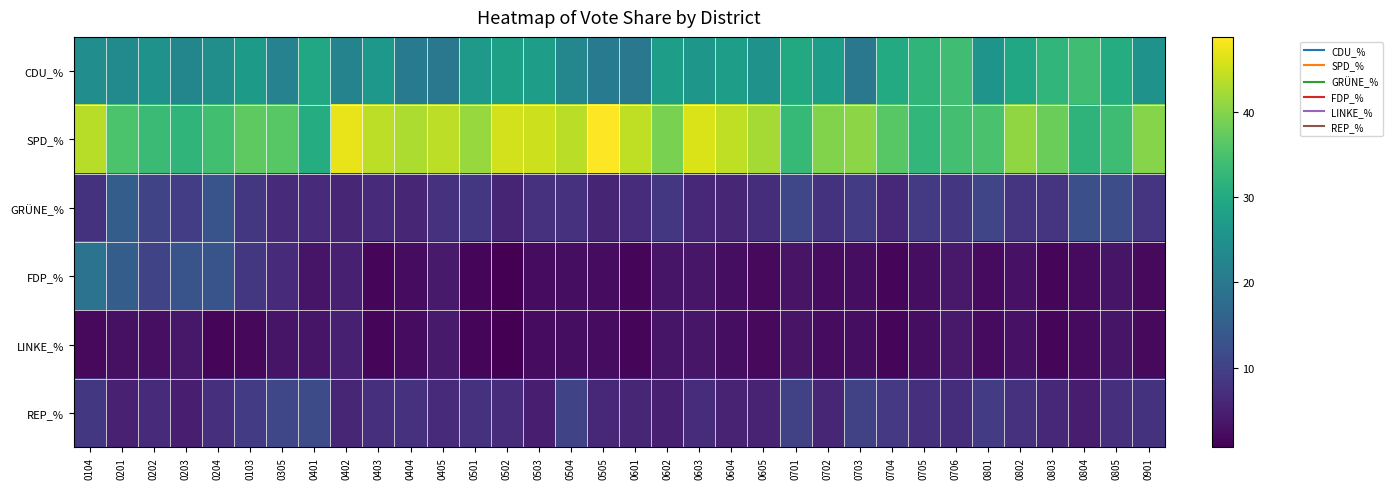

Reading left to right, extract all data points from this chart.

CDU_%: 0104=24.3	0201=23.5	0202=25.2	0203=22.7	0204=24.4	0103=26.9	0305=22.1	0401=29.6	0402=22.3	0403=26.3	0404=20.5	0405=19.9	0501=26.6	0502=27.9	0503=27.7	0504=22.9	0505=20.4	0601=20.0	0602=27.6	0603=26.2	0604=27.4	0605=25.2	0701=29.9	0702=27.7	0703=20.0	0704=30.1	0705=32.1	0706=34.0	0801=25.6	0802=29.6	0803=32.4	0804=33.9	0805=30.4	0901=25.3
SPD_%: 0104=43.6	0201=35.2	0202=33.5	0203=32.2	0204=34.3	0103=36.9	0305=36.4	0401=30.5	0402=47.1	0403=44.0	0404=42.9	0405=44.0	0501=41.4	0502=45.5	0503=45.1	0504=43.8	0505=48.8	0601=44.2	0602=39.2	0603=46.1	0604=44.2	0605=42.4	0701=32.8	0702=39.6	0703=40.3	0704=36.3	0705=32.5	0706=34.4	0801=34.9	0802=40.8	0803=37.9	0804=31.9	0805=33.9	0901=40.1
GRÜNE_%: 0104=7.7	0201=14.9	0202=10.5	0203=9.5	0204=13.1	0103=8.5	0305=6.5	0401=6.6	0402=5.8	0403=6.6	0404=5.8	0405=7.5	0501=8.5	0502=5.7	0503=7.6	0504=7.5	0505=5.7	0601=6.8	0602=8.5	0603=6.1	0604=5.9	0605=7.0	0701=10.8	0702=7.8	0703=9.3	0704=6.0	0705=8.9	0706=8.2	0801=10.6	0802=7.9	0803=7.8	0804=12.5	0805=12.0	0901=8.2
FDP_%: 0104=19.0	0201=14.9	0202=10.5	0203=13.1	0204=13.1	0103=8.5	0305=6.5	0401=3.5	0402=4.8	0403=1.5	0404=2.2	0405=4.1	0501=1.5	0502=0.7	0503=2.2	0504=2.4	0505=2.2	0601=1.3	0602=3.4	0603=3.6	0604=2.5	0605=1.9	0701=3.2	0702=2.2	0703=2.4	0704=1.5	0705=2.5	0706=4.0	0801=2.0	0802=3.0	0803=1.6	0804=2.0	0805=3.5	0901=1.9
LINKE_%: 0104=1.9	0201=2.9	0202=2.6	0203=3.8	0204=1.6	0103=1.8	0305=3.5	0401=3.5	0402=4.8	0403=1.5	0404=2.2	0405=4.1	0501=1.5	0502=0.7	0503=2.2	0504=2.4	0505=2.2	0601=1.3	0602=3.4	0603=3.6	0604=2.5	0605=1.9	0701=3.2	0702=2.2	0703=2.4	0704=1.5	0705=2.5	0706=4.0	0801=2.0	0802=3.0	0803=1.6	0804=2.0	0805=3.5	0901=1.9
REP_%: 0104=8.4	0201=5.2	0202=6.4	0203=4.7	0204=7.3	0103=9.2	0305=10.8	0401=11.6	0402=5.8	0403=7.2	0404=7.6	0405=6.4	0501=7.5	0502=6.7	0503=4.7	0504=10.5	0505=6.3	0601=5.8	0602=4.9	0603=6.8	0604=5.3	0605=5.4	0701=10.2	0702=5.8	0703=10.0	0704=8.6	0705=7.1	0706=7.0	0801=9.3	0802=7.5	0803=6.2	0804=4.5	0805=7.3	0901=7.8